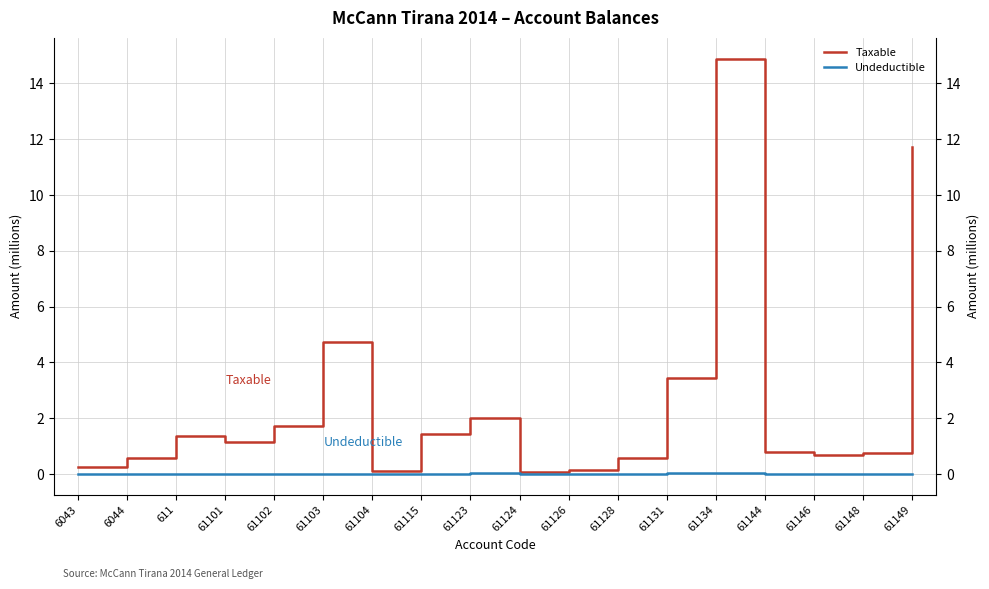

How many data points in Taxable are less than 1?

9